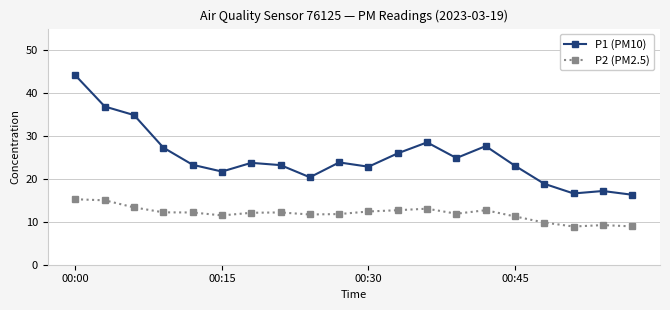

True or false: P1 (PM10) has more than 0 interior local peaks.

True